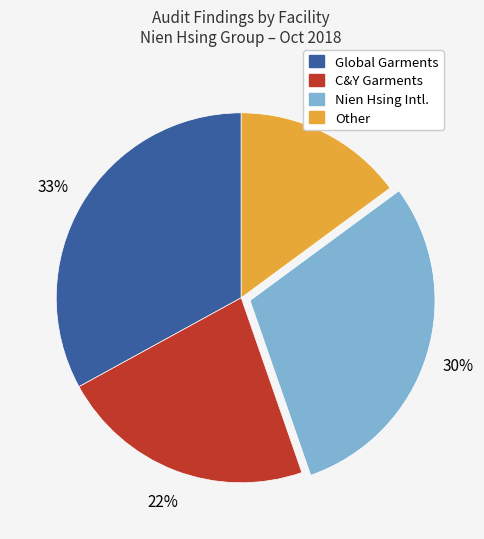

What is the largest slice in the pie chart?

Global Garments